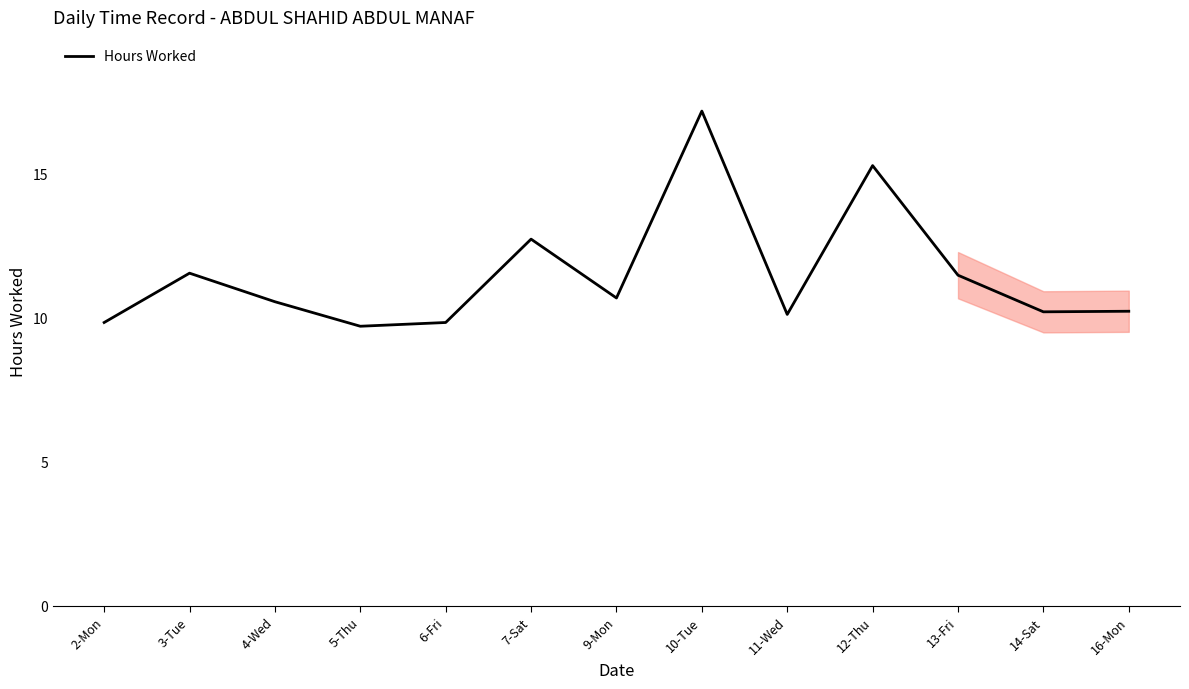

What is the minimum value shown in the chart?

9.7